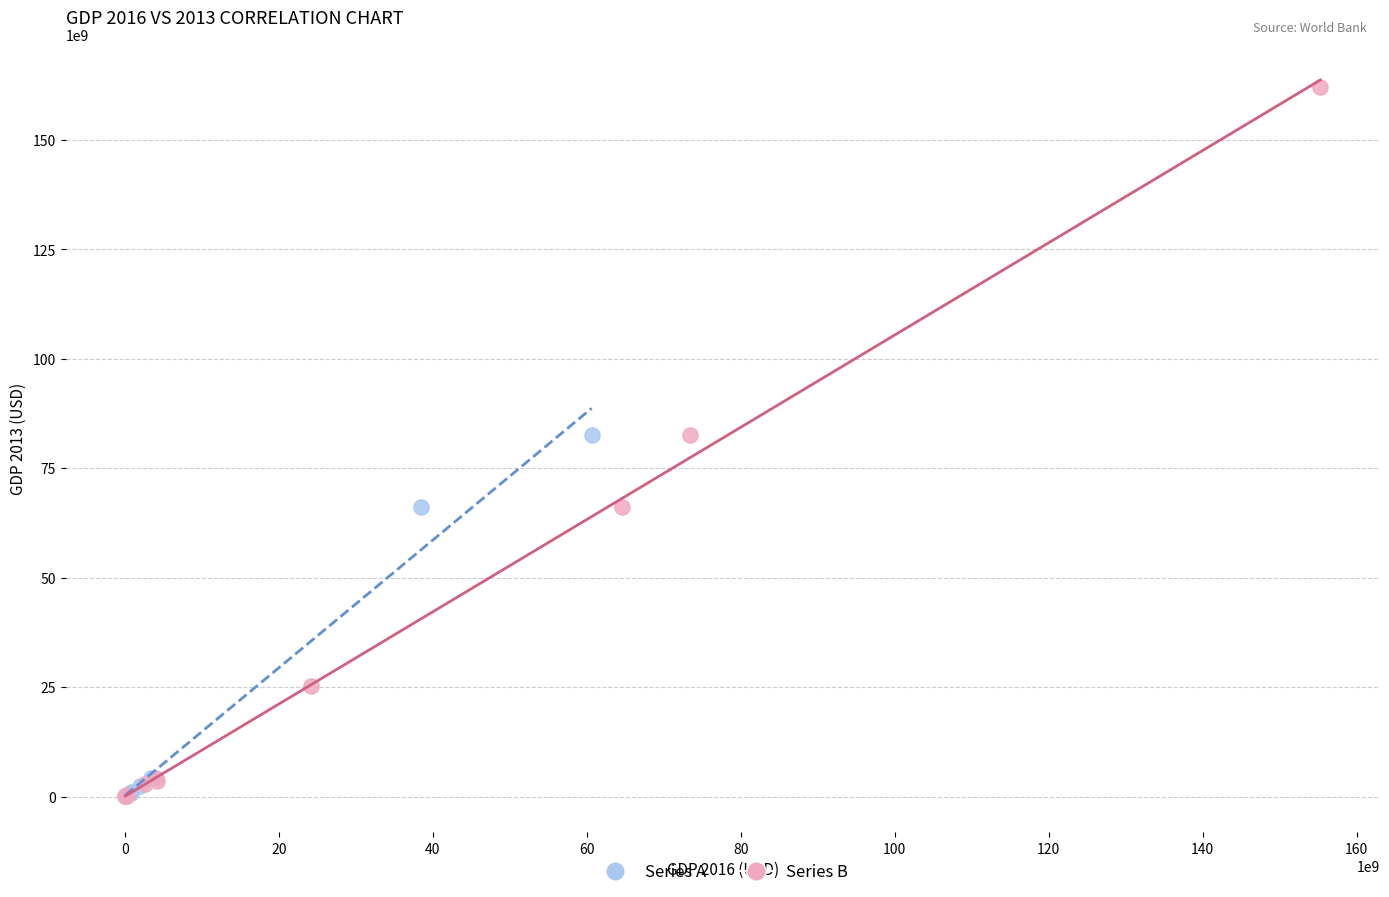

Which series has the widest spread of Y values?

Series B